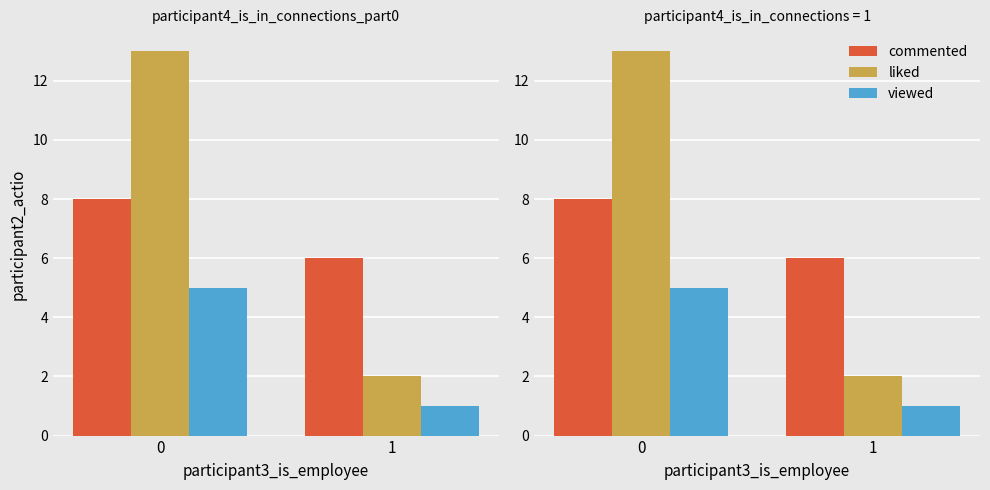

What is the total value across all series at 1?

9